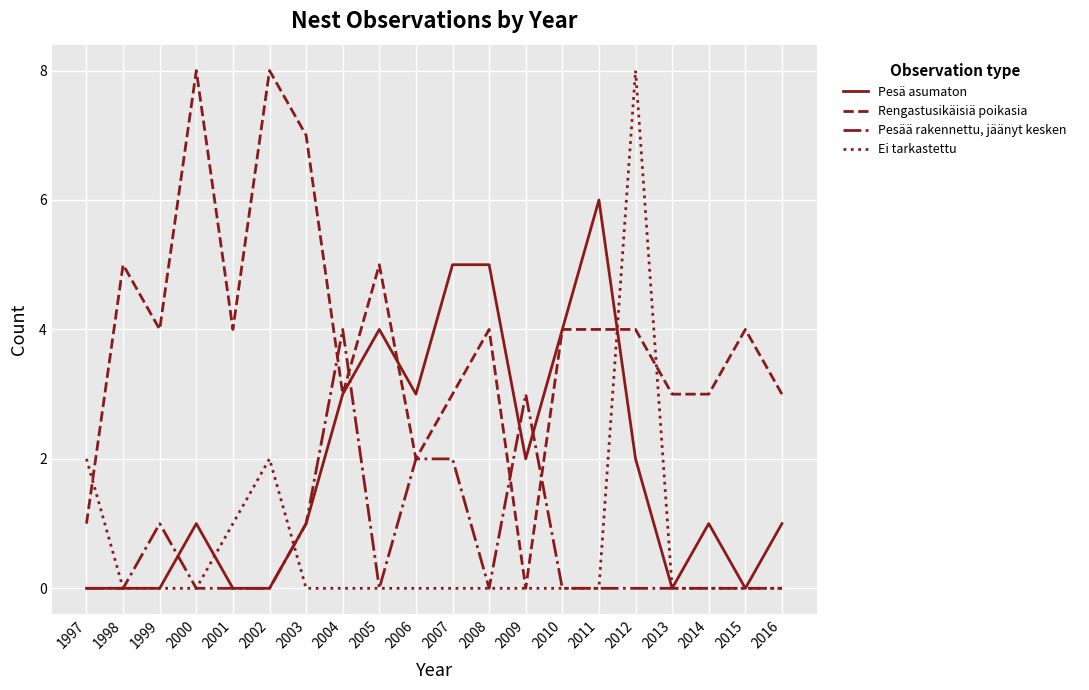

Reading left to right, transcribe all the data shown in this chart.

Pesä asumaton: 1997=0	1998=0	1999=0	2000=1	2001=0	2002=0	2003=1	2004=3	2005=4	2006=3	2007=5	2008=5	2009=2	2010=4	2011=6	2012=2	2013=0	2014=1	2015=0	2016=1
Rengastusikäisiä poikasia: 1997=1	1998=5	1999=4	2000=8	2001=4	2002=8	2003=7	2004=3	2005=5	2006=2	2007=3	2008=4	2009=0	2010=4	2011=4	2012=4	2013=3	2014=3	2015=4	2016=3
Pesää rakennettu, jäänyt kesken: 1997=0	1998=0	1999=1	2000=0	2001=0	2002=0	2003=1	2004=4	2005=0	2006=2	2007=2	2008=0	2009=3	2010=0	2011=0	2012=0	2013=0	2014=0	2015=0	2016=0
Ei tarkastettu: 1997=2	1998=0	1999=0	2000=0	2001=1	2002=2	2003=0	2004=0	2005=0	2006=0	2007=0	2008=0	2009=0	2010=0	2011=0	2012=8	2013=0	2014=0	2015=0	2016=0